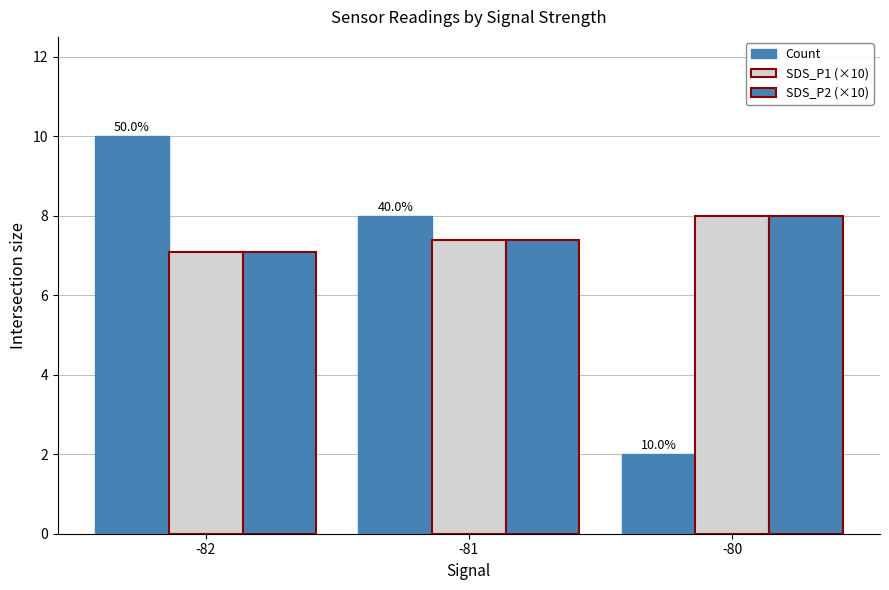

The value of SDS_P1 (×10) at -82 is 10.3. True or false?

False